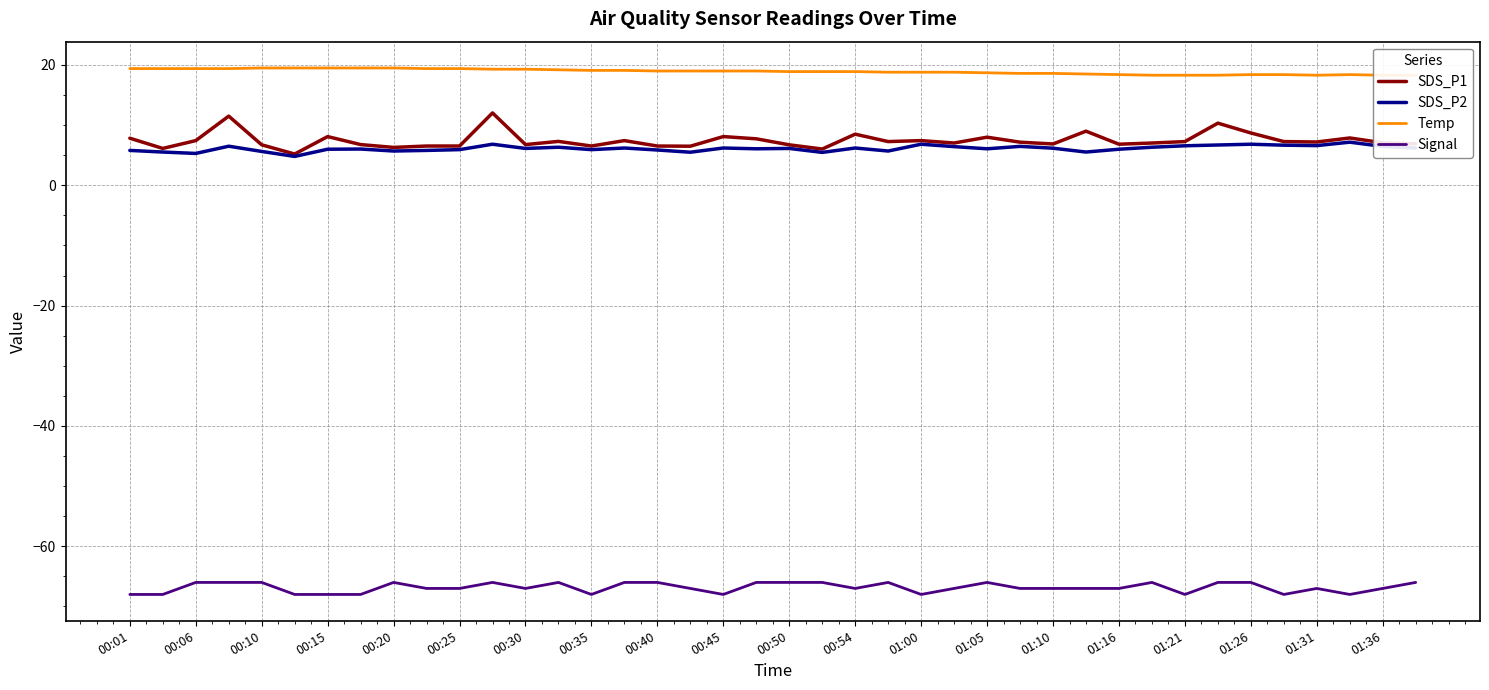

Is the value of SDS_P1 at 01:05 greater than the value of Signal at 01:10?

Yes